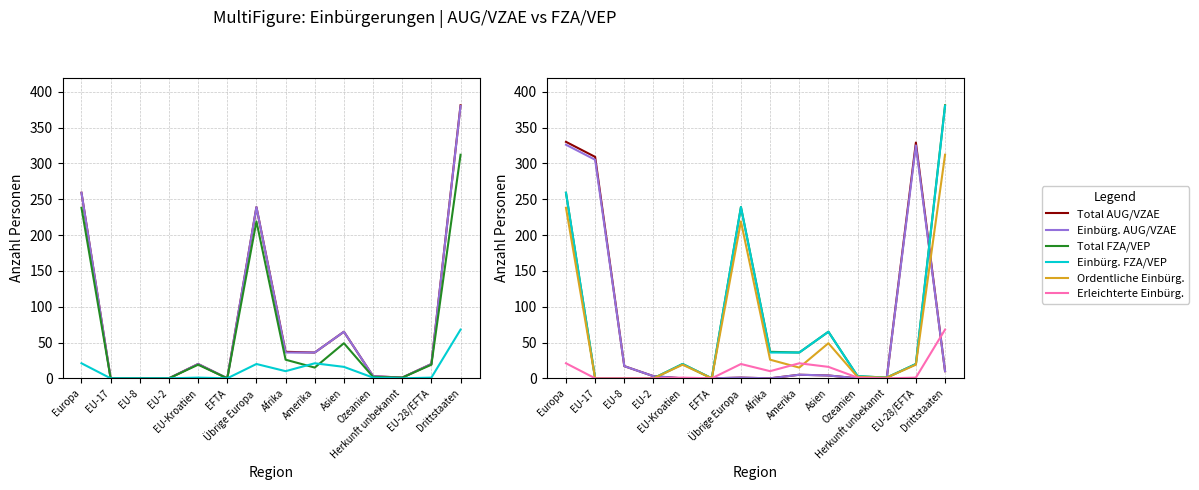

List the labels in order of Ordentliche Einbürg. value, largest first.

Drittstaaten, Europa, Übrige Europa, Asien, Afrika, EU-Kroatien, EU-28/EFTA, Amerika, Ozeanien, Herkunft unbekannt, EU-17, EU-8, EU-2, EFTA